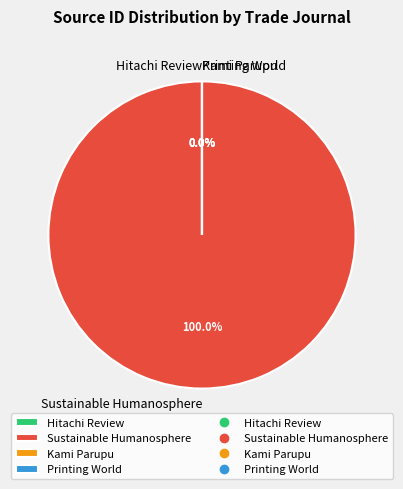

Do Kami Parupu and Sustainable Humanosphere together represent more than half of the pie?

Yes